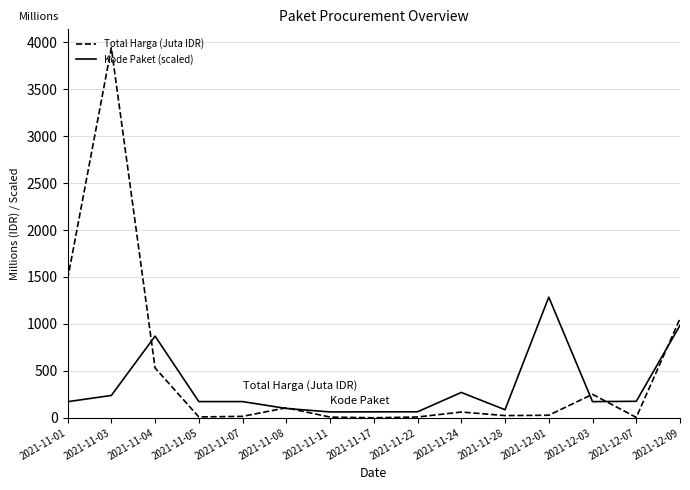

Where does the Kode Paket (scaled) series first go above 172?

2021-11-03